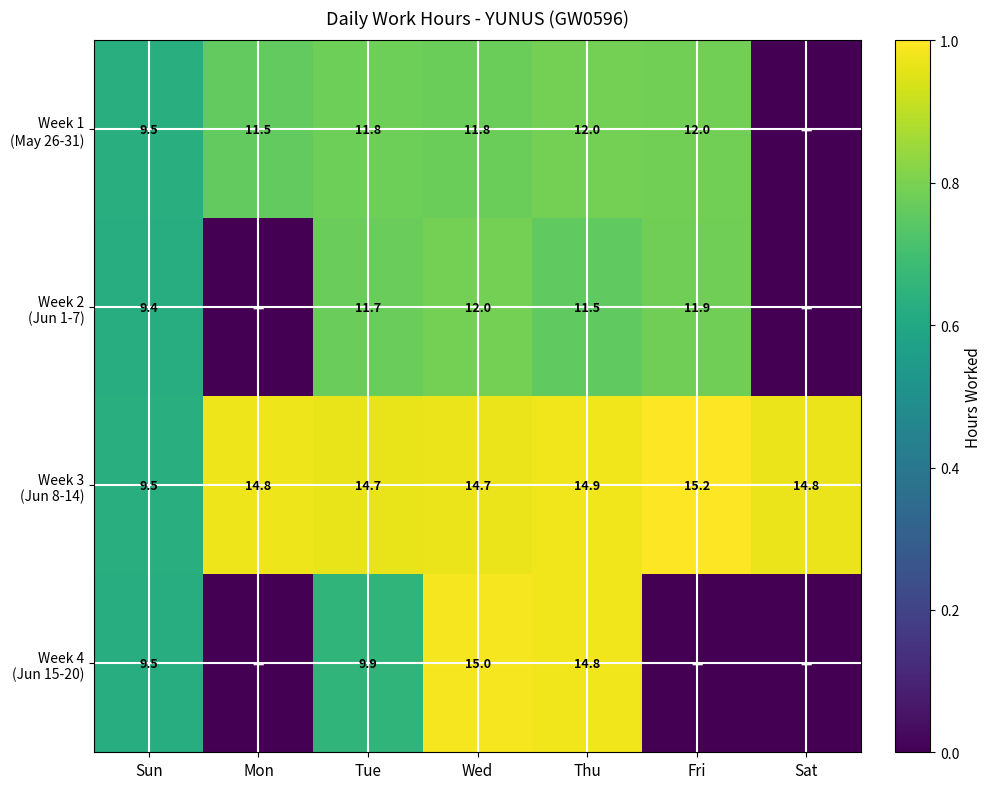

What is the total value across all series at Wed?

53.5